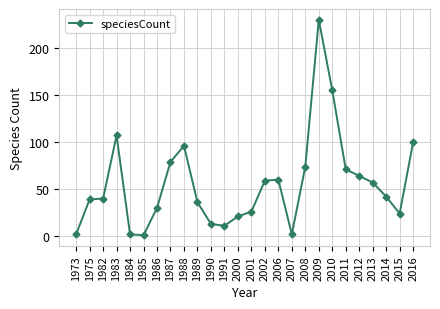

At which label is the value closest to 115?

1983